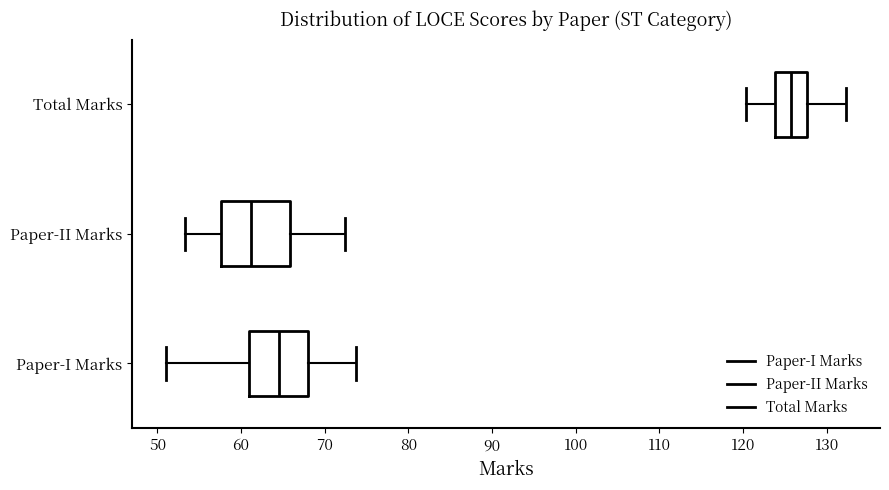

Reading bottom to top, read every box against the x-axis: the position of its median line, the range the box covers, and the ends of its whiskers. The values are not printed on the chart, so give them approximately, as read against the axis.

Paper-I Marks: median 65, box 61 to 68, whiskers 51 to 74
Paper-II Marks: median 61, box 58 to 66, whiskers 53 to 72
Total Marks: median 126, box 124 to 128, whiskers 120 to 132